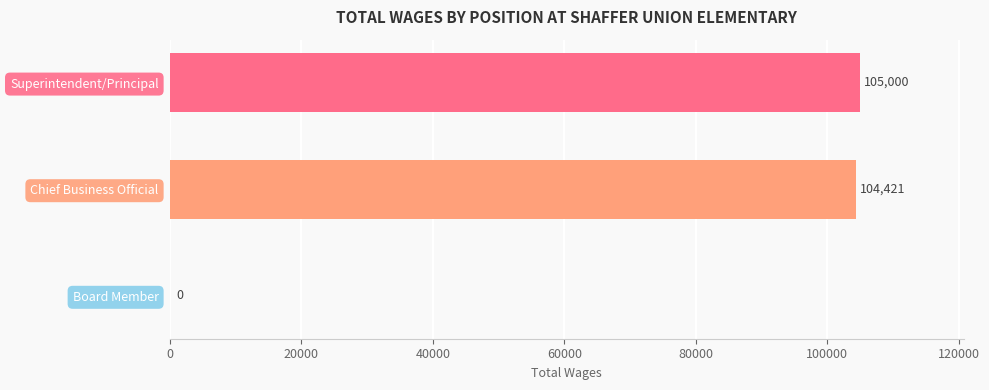

Reading bottom to top, what are all the values shown in this chart?

Board Member=0	Chief Business Official=104421	Superintendent/Principal=105000